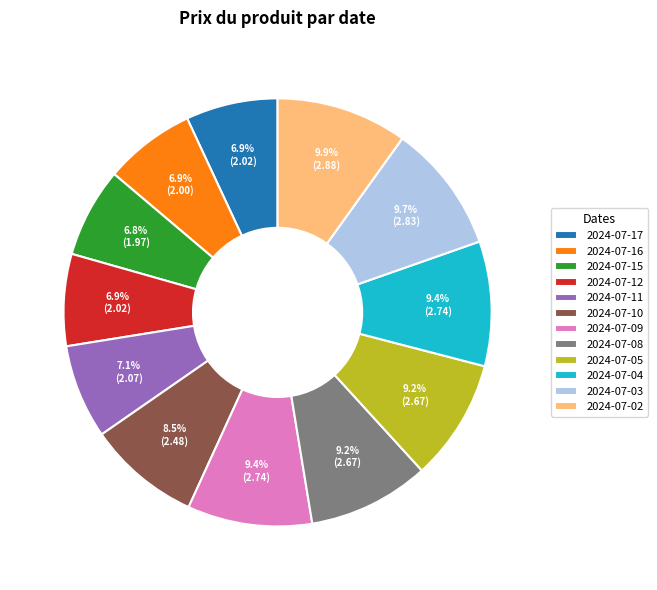

To the nearest percent, what is the difference between the largest and smallest slice percentages?

3%